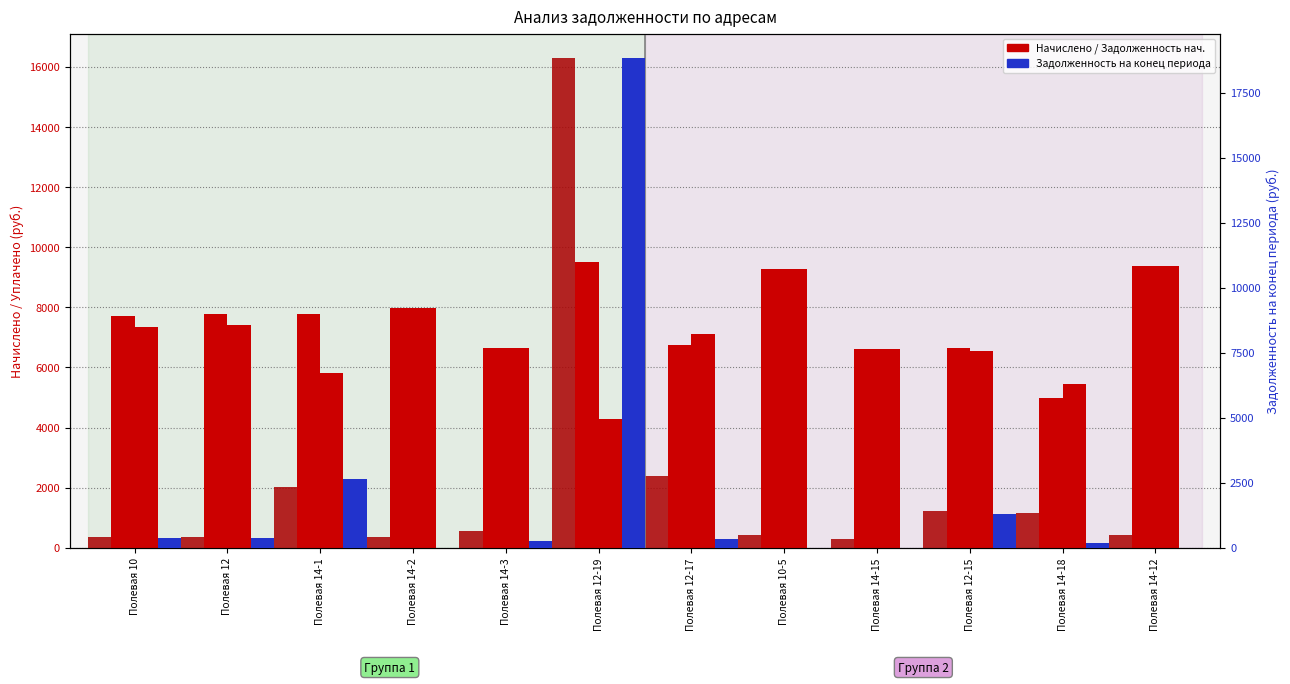

At how many categories does at least one series exceed 11764?

1